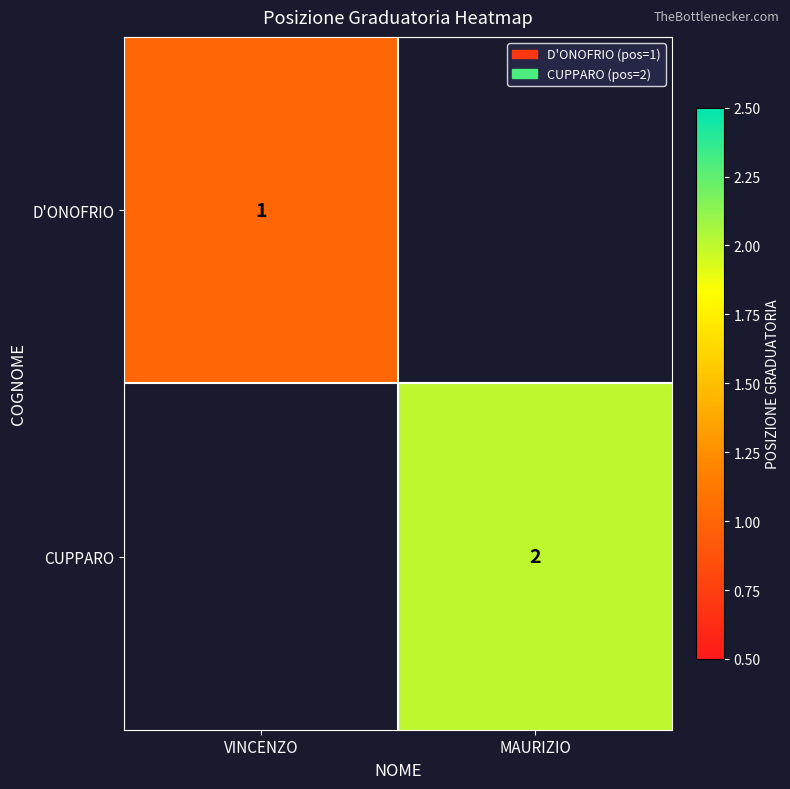

Is the value of CUPPARO at MAURIZIO greater than the value of D'ONOFRIO at VINCENZO?

Yes